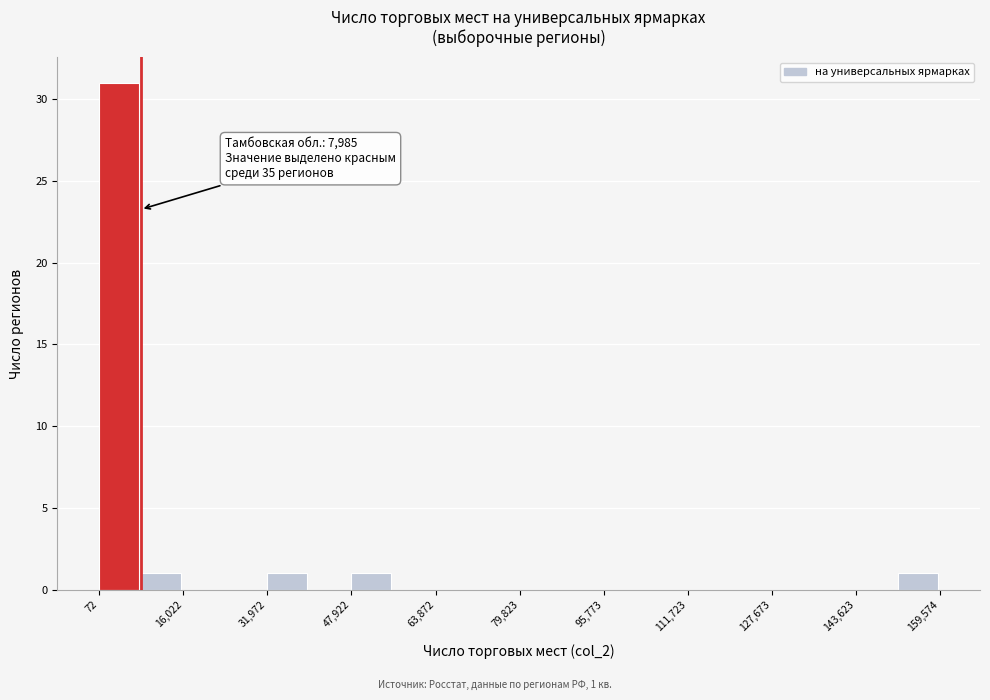

Read against the x-axis, roughly where is the centre of the tallest bar?

4000